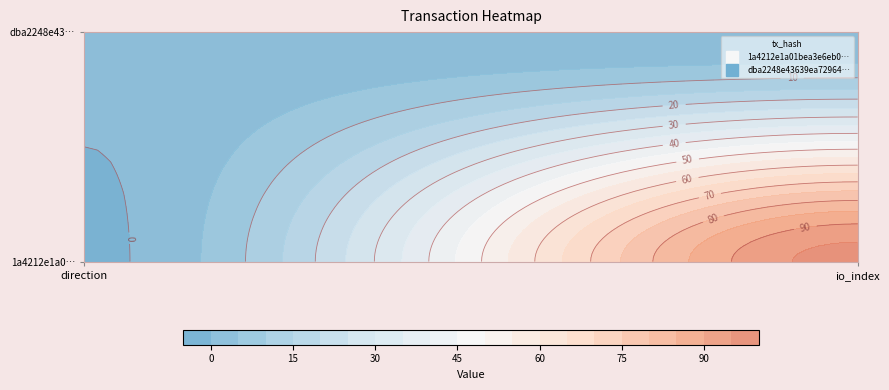

What is the sum of the 1a4212e1a01bea3e6eb0c91863d2b39907a65b1 values at 1 and 0?

96